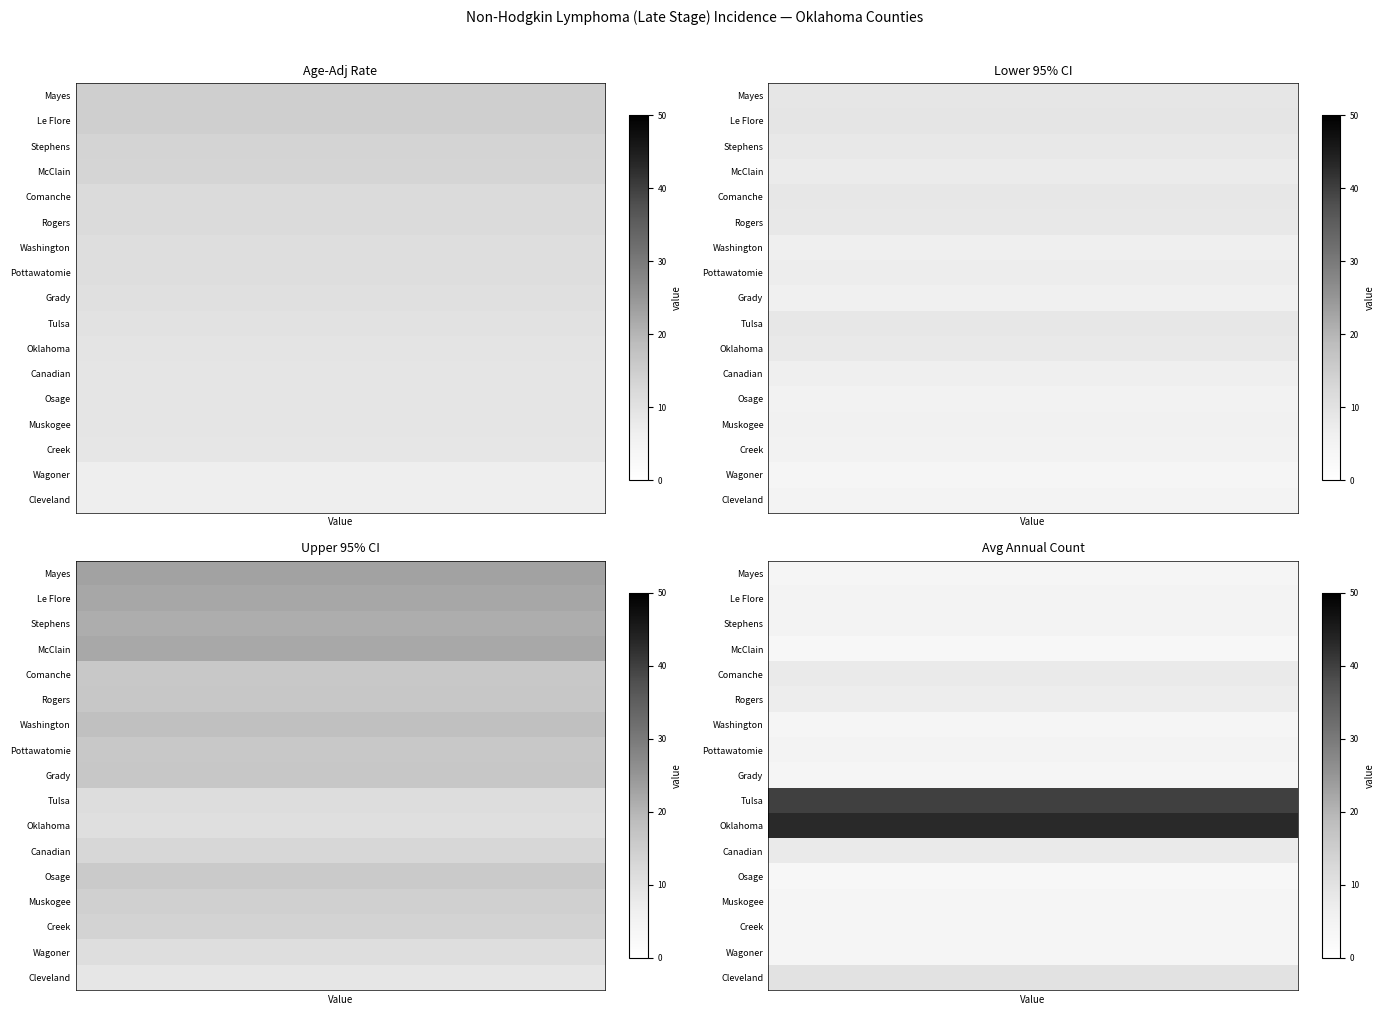

Is the value of Lower 95% CI at 15 greater than the value of Age-Adj Rate at 11?

No